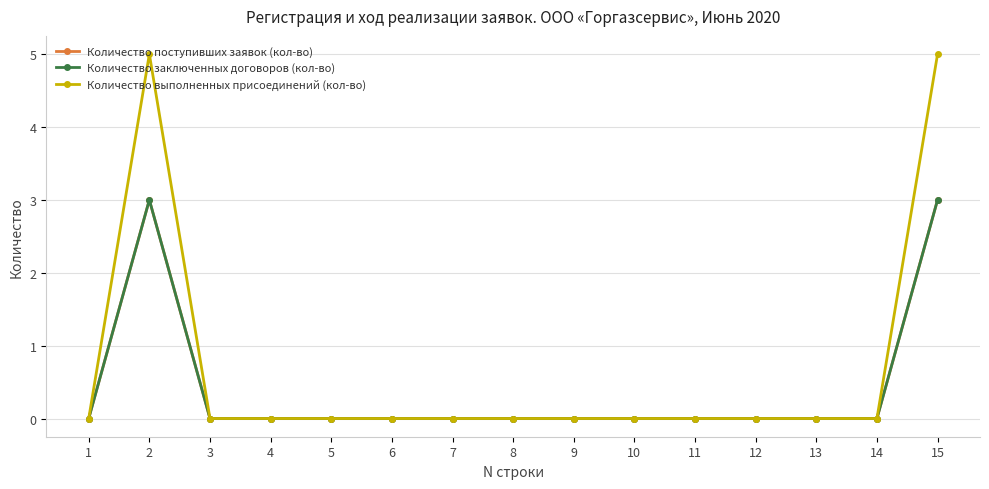

True or false: Количество выполненных присоединений (кол-во) and Количество заключенных договоров (кол-во) intersect in this chart.

False